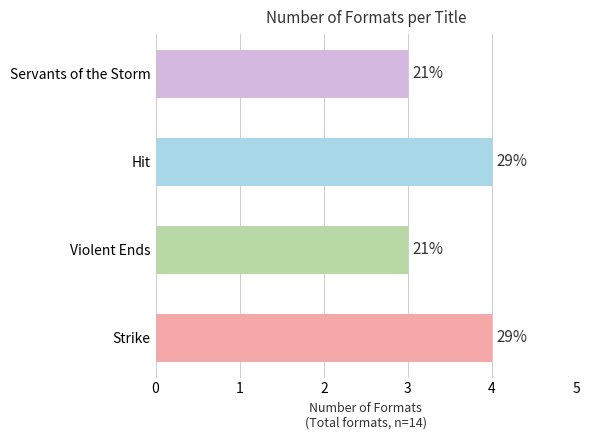

How many bars are there in total?

4